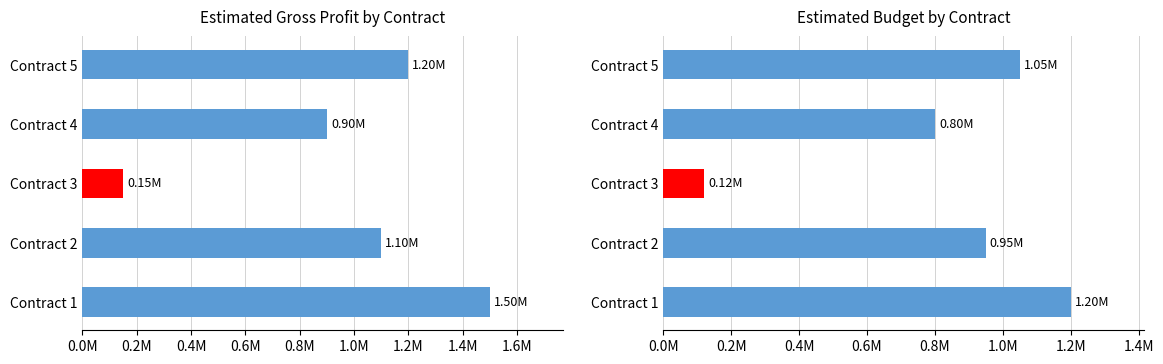

Is the value of Estimated Budget at Contract 4 greater than the value of Estimated Gross Profit at Contract 4?

No